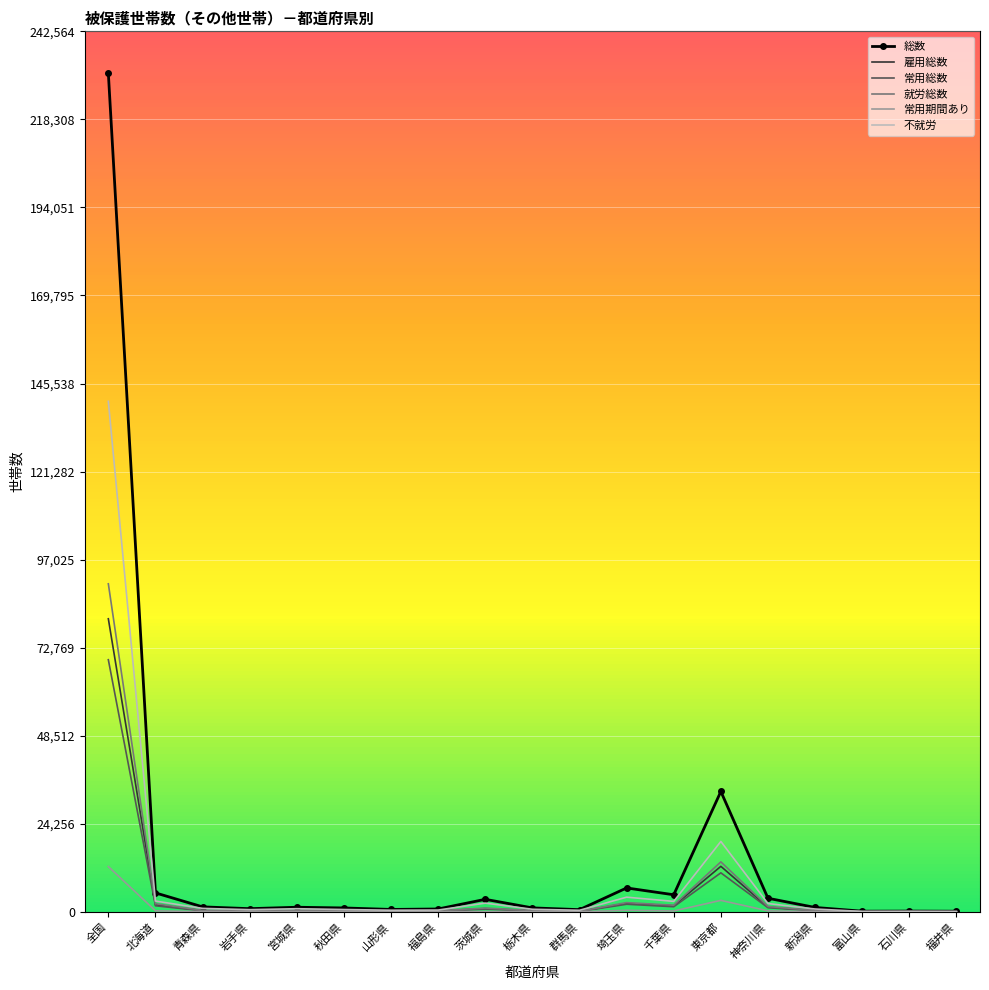

What is the sum of the 就労総数 values at 新潟県 and 福島県?

719